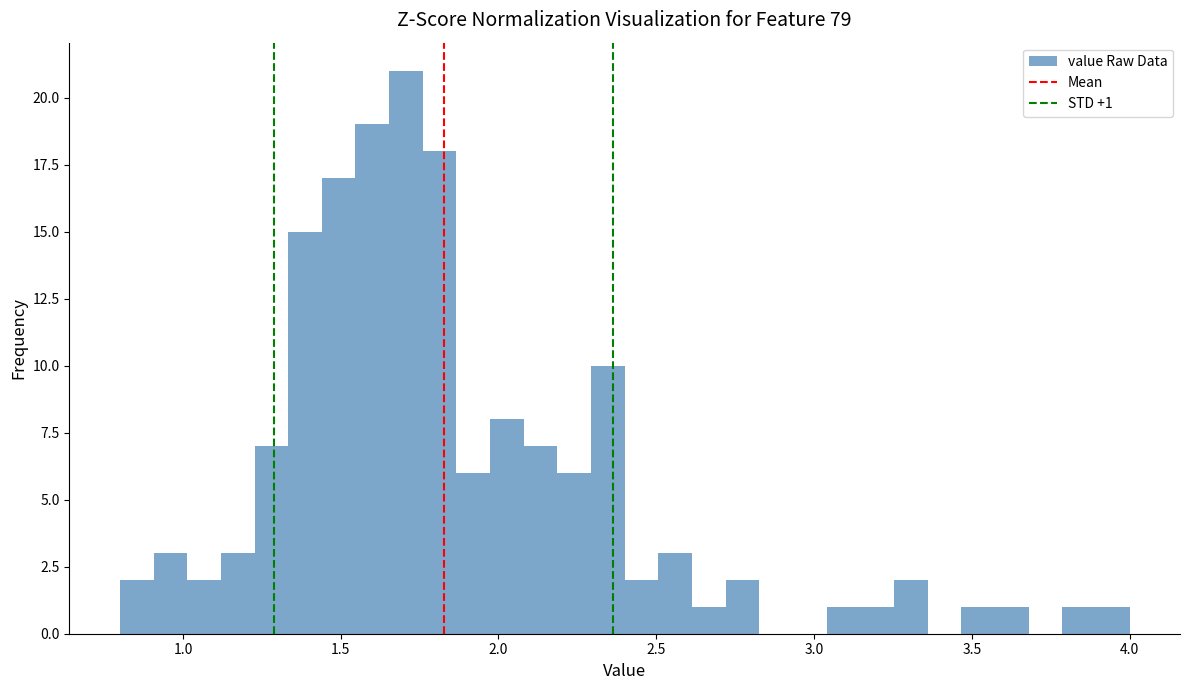

Read against the x-axis, roughly where is the centre of the tallest bar?

1.70